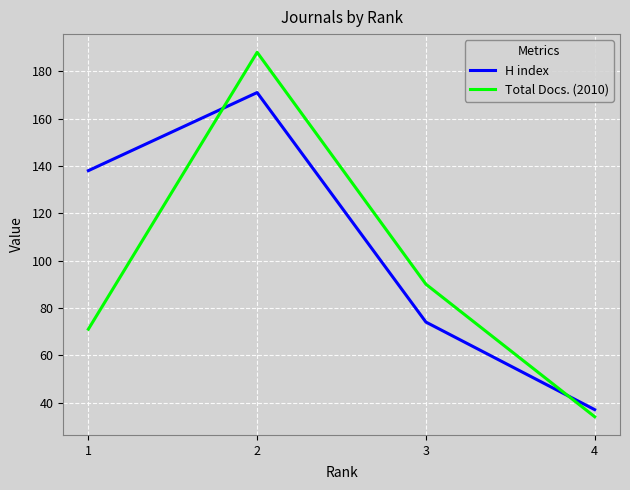

Where does the Total Docs. (2010) series first go above 90?

2